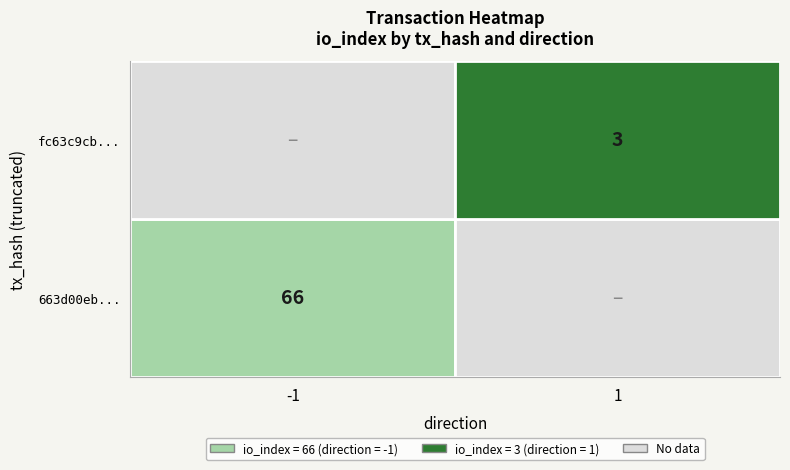

Is it true that fc63c9cb42d89b48500c1bb4b7b8b6ceb16ea9d equals 2 at io_index?

False